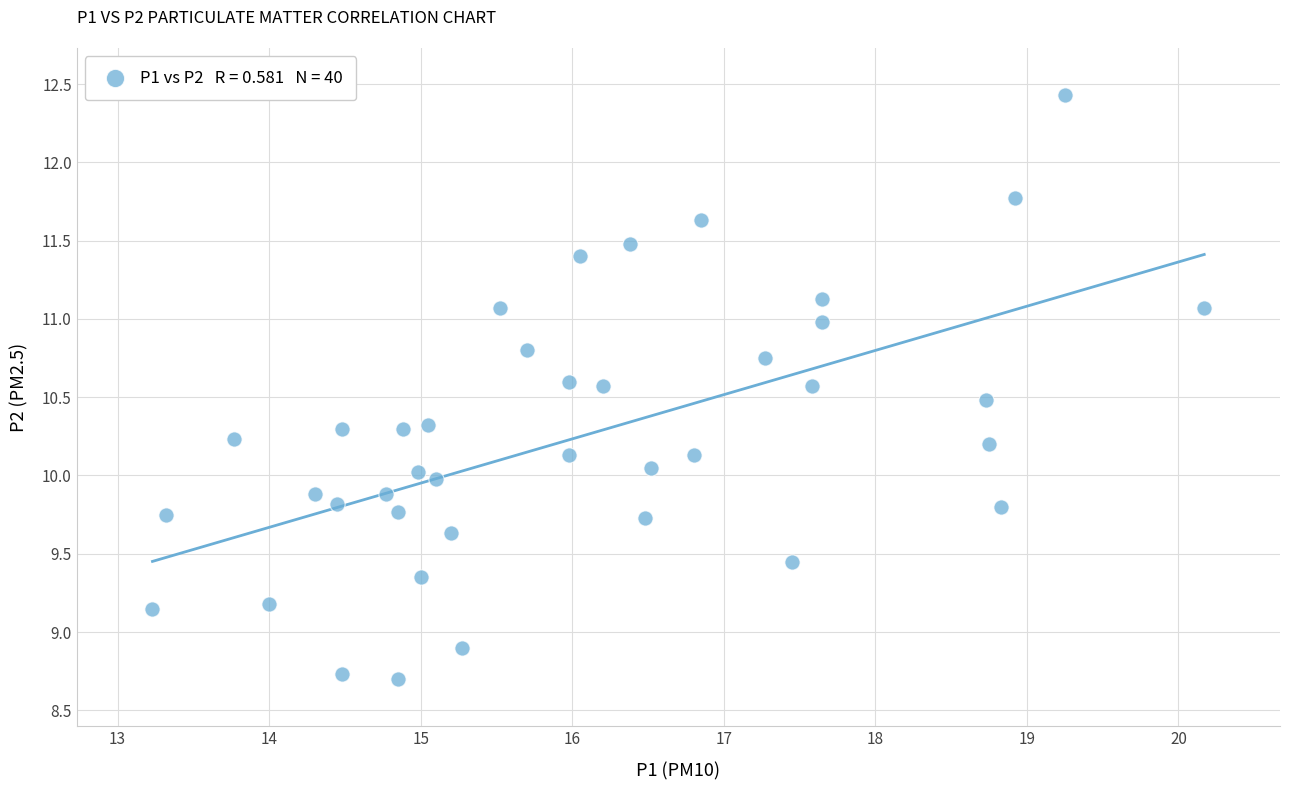

What is the range of Y values (max minus min)?

3.7